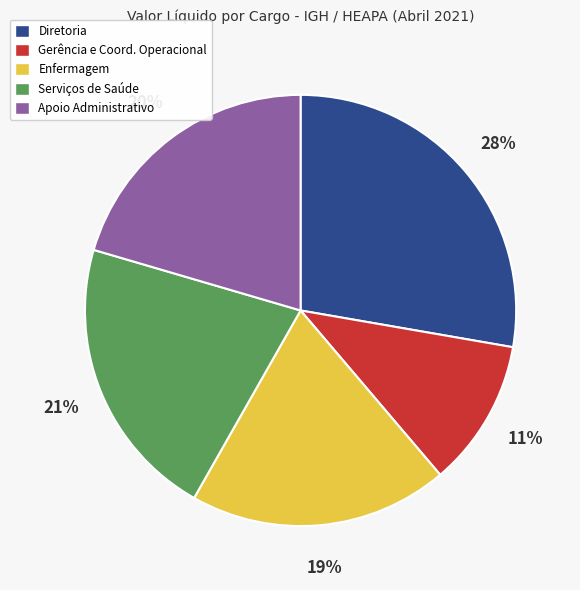

Count the number of slices in the pie.

5